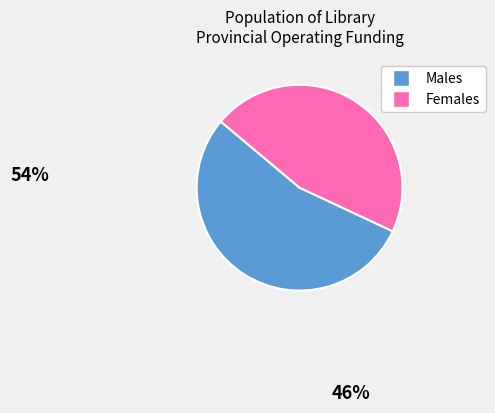

Is there any slice that represents more than half of the pie?

Yes